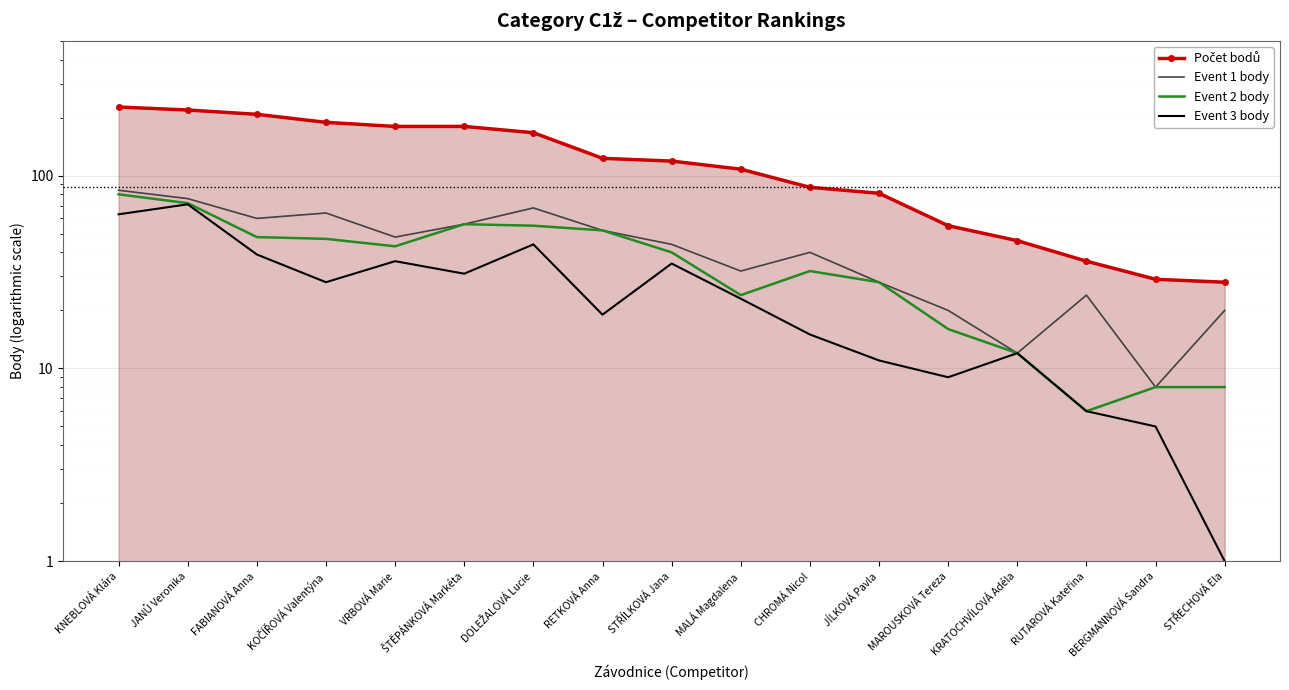

What is the smallest value displayed?

1